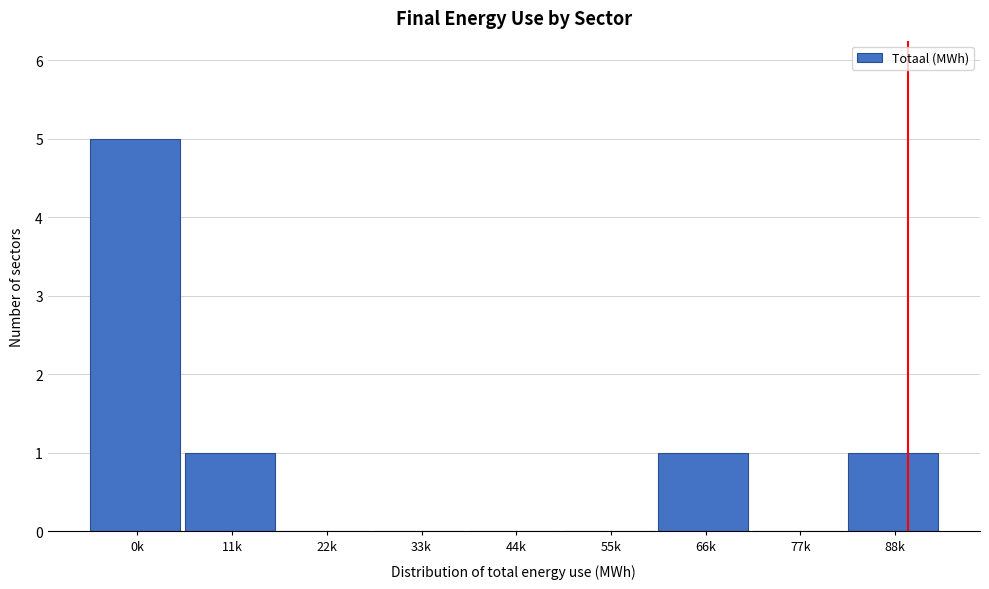

What is the ratio of the value at 0k to the value at 88k?

5.0